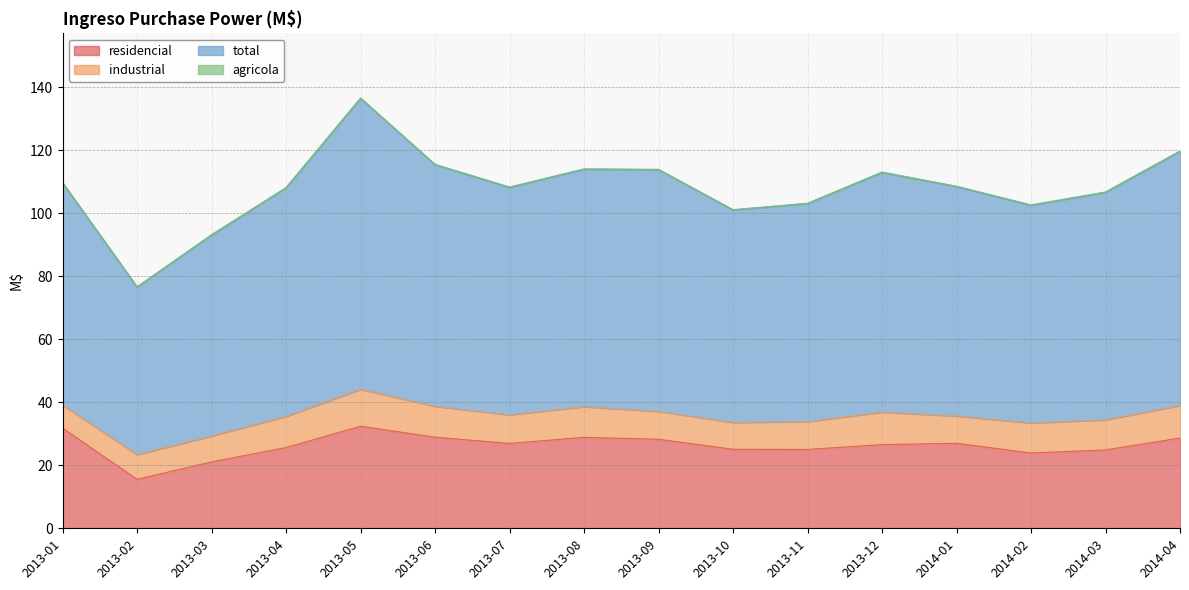

What is the approximate value of industrial at 2013-06?

9.8